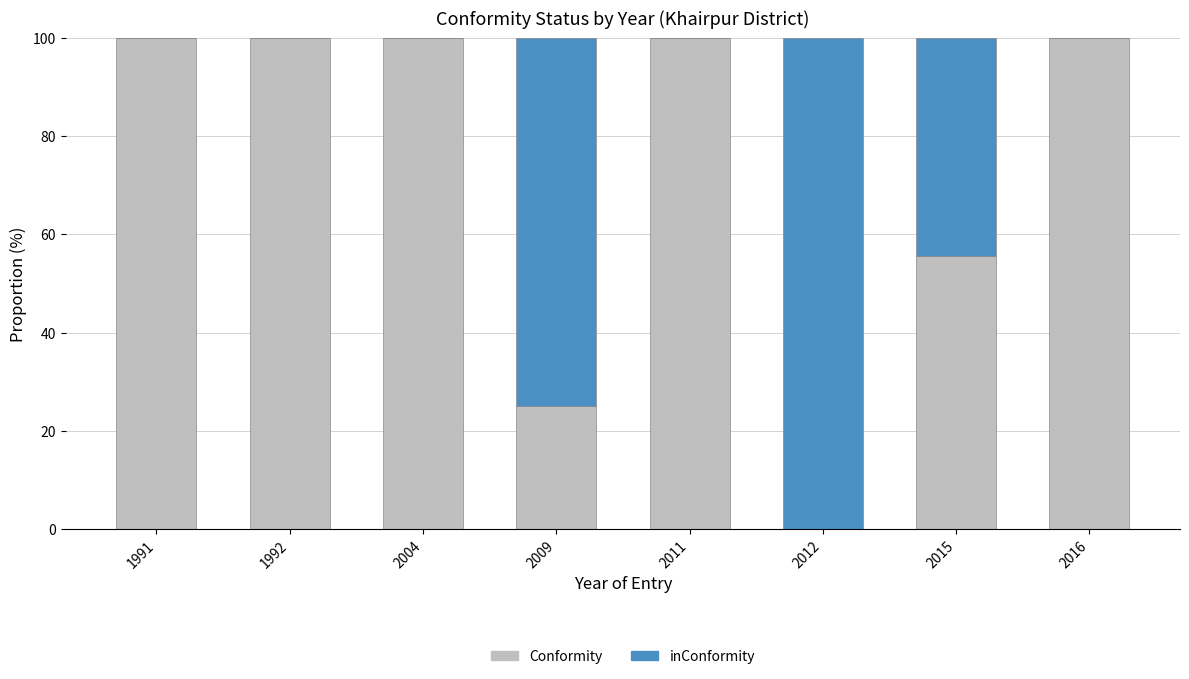

What value does the Conformity series have at 2015?

55.6